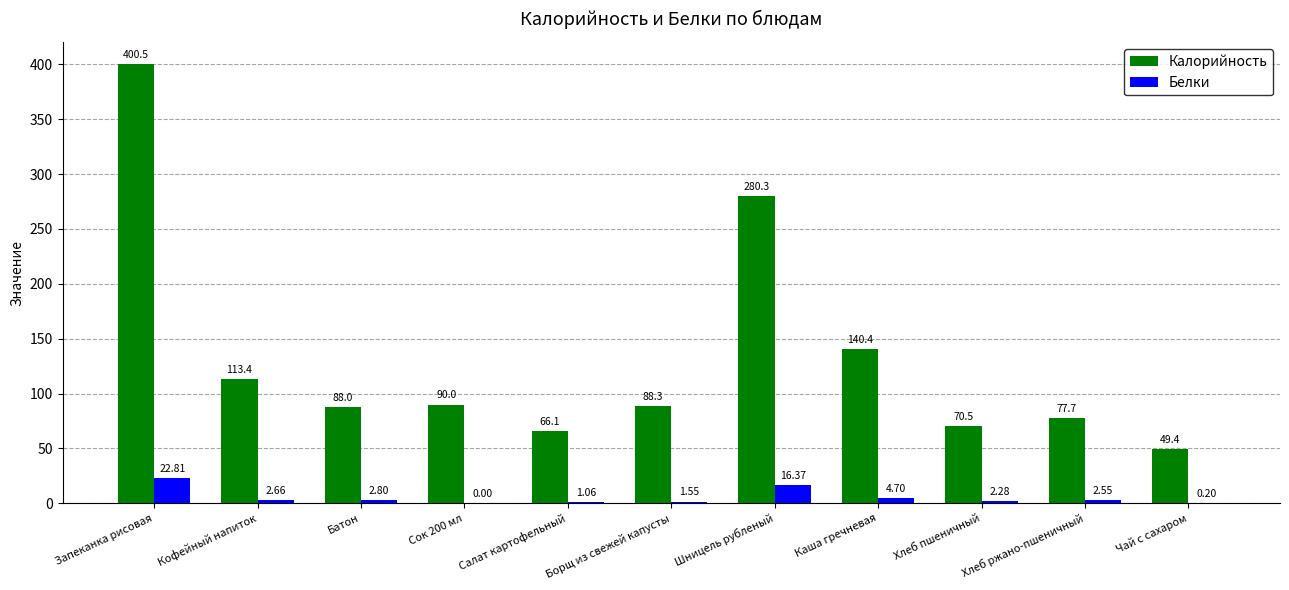

At which category does the chart reach its peak across all series?

Запеканка рисовая